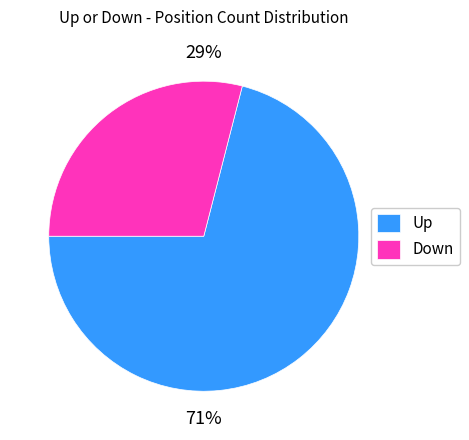

How many slices are in this pie chart?

2